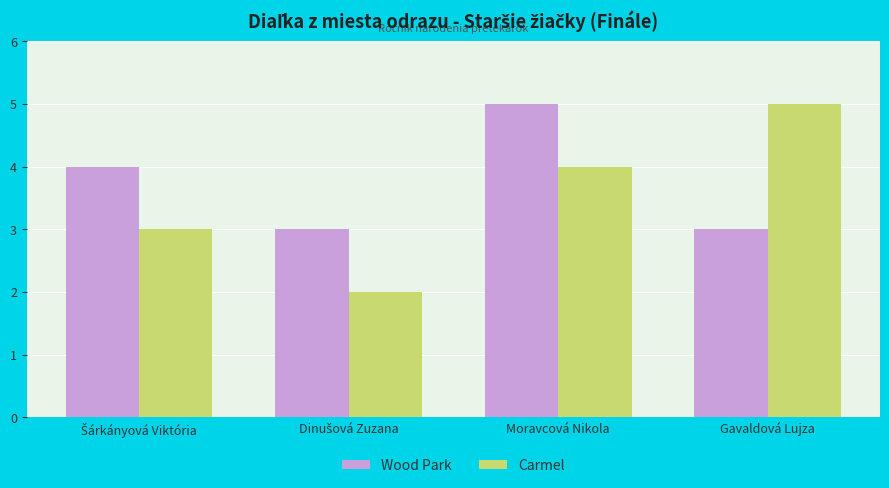

Does the chart contain stacked bars?

No